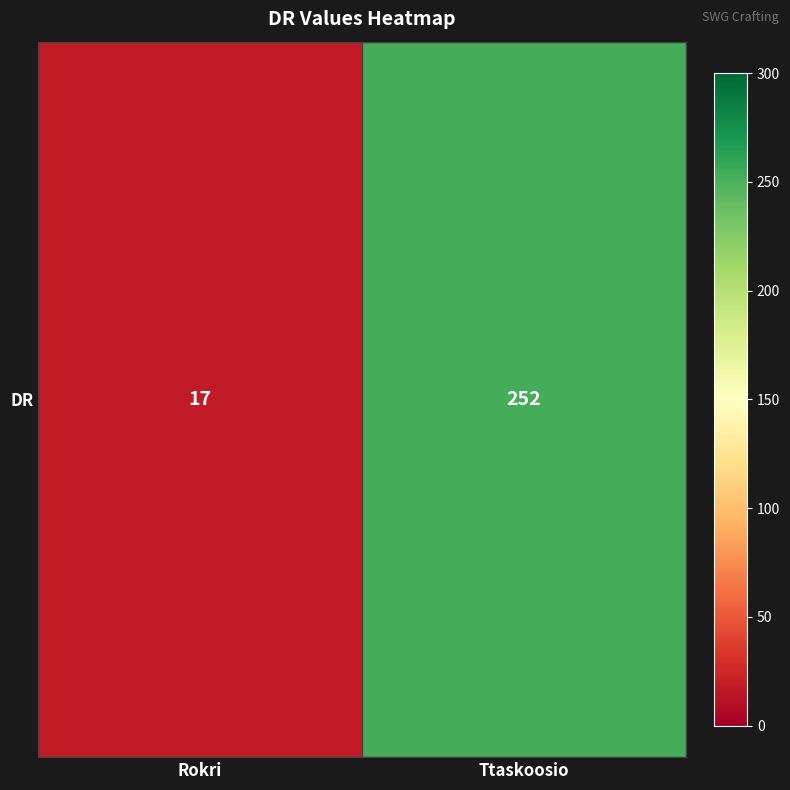

Which has a higher value, Rokri or Ttaskoosio?

Ttaskoosio